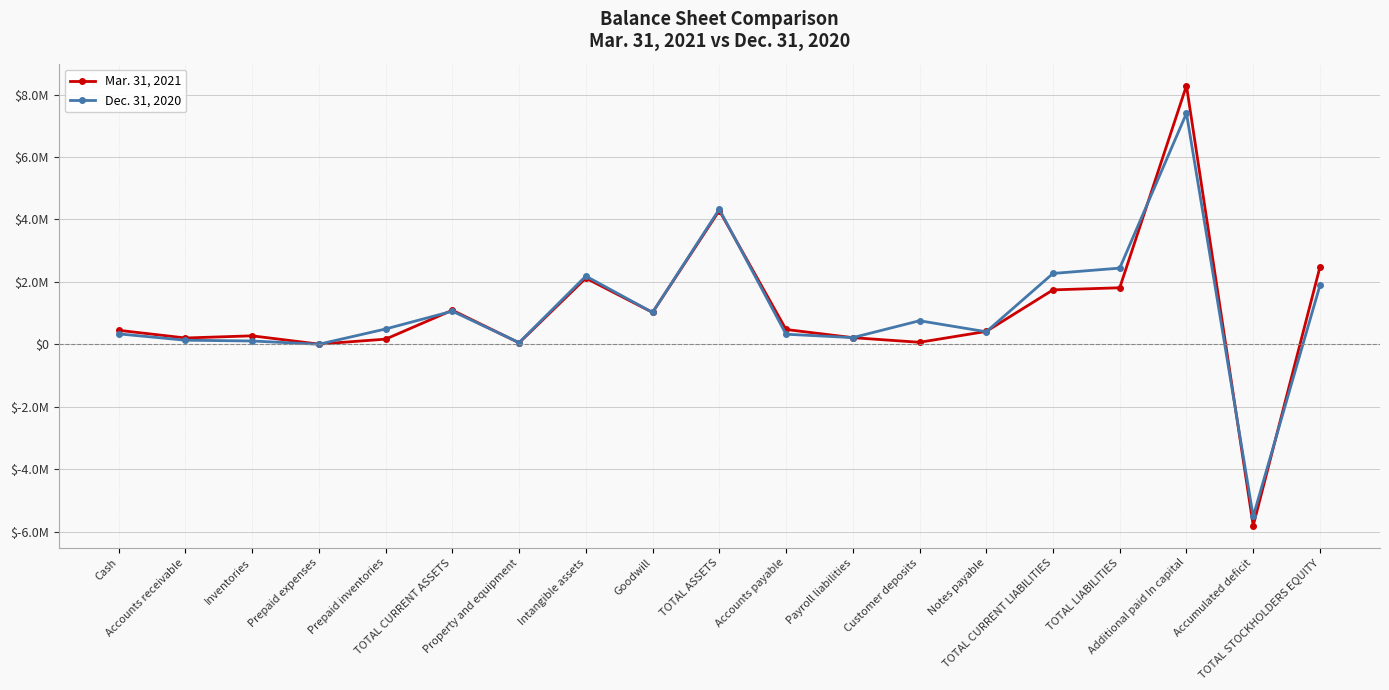

Which has a higher value, Prepaid expenses or TOTAL ASSETS?

TOTAL ASSETS